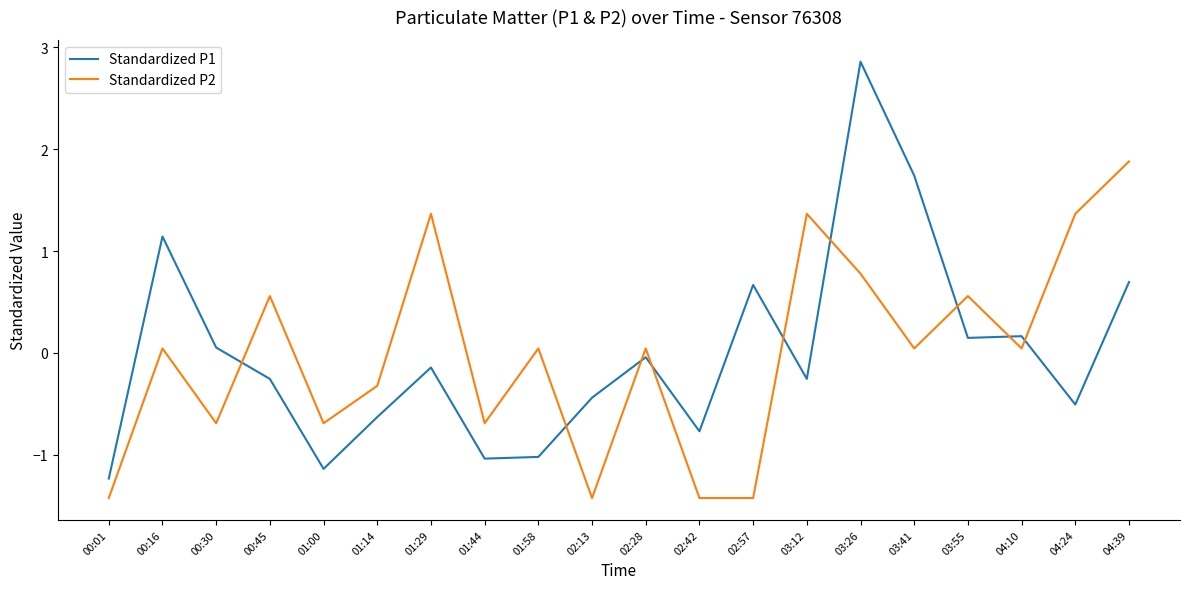

Between 01:00 and 04:24, which series saw the biggest shift?

Standardized P2